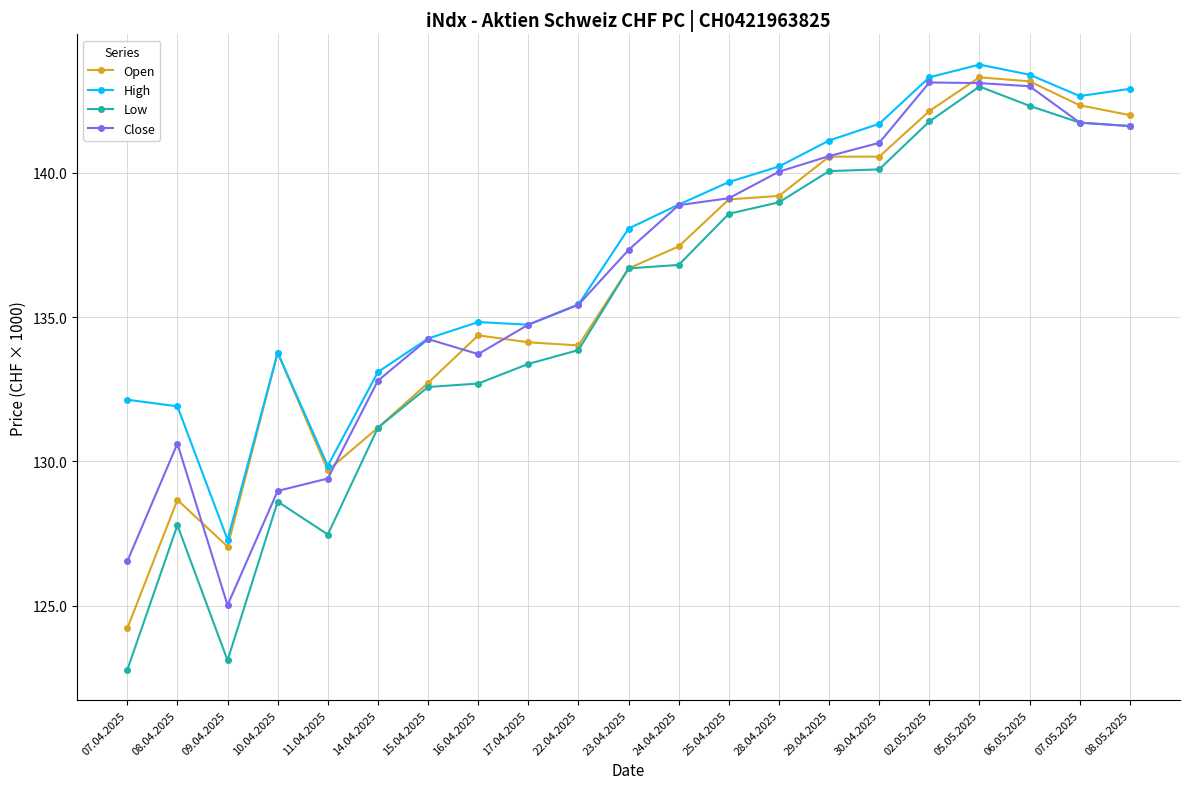

True or false: Low and High cross at least once.

False